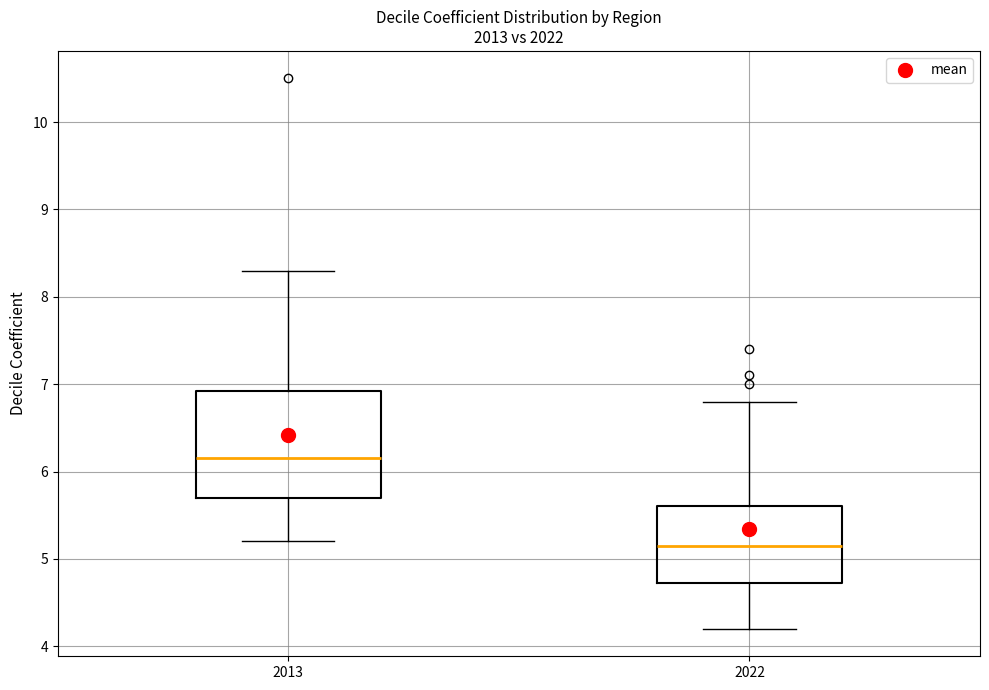

Which box is the tallest, from its lower edge to its upper edge?

2013